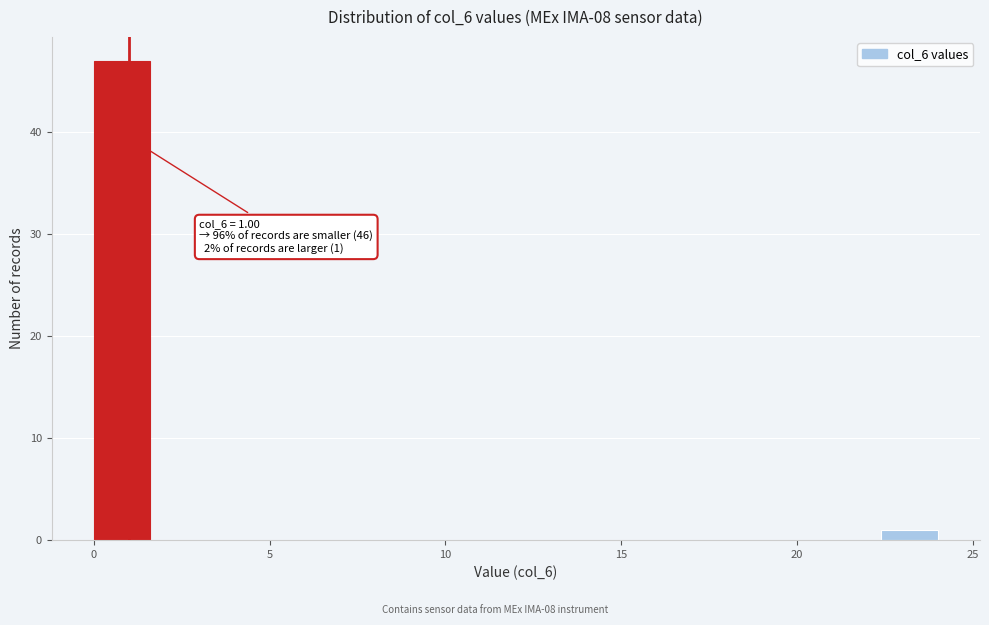

Around what value on the x-axis is the tallest bar? Give the approximate position of its centre, as read against the axis.

1.0